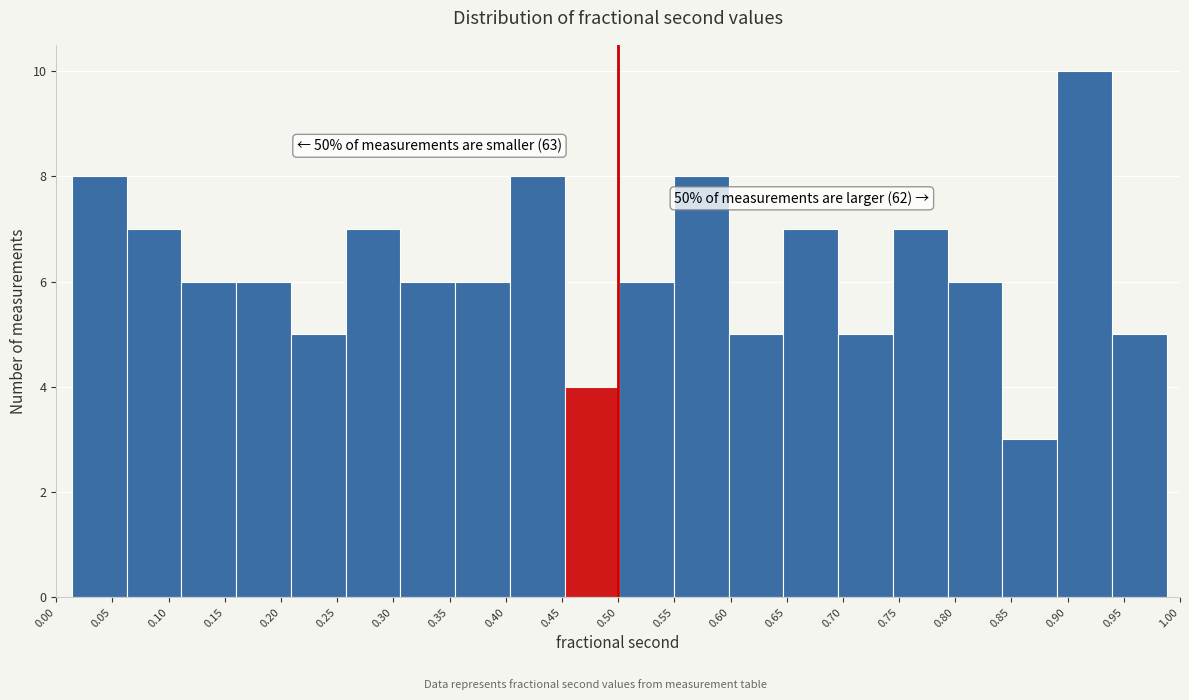

Over which range of the x-axis is the bar tallest?

0.890 to 0.940